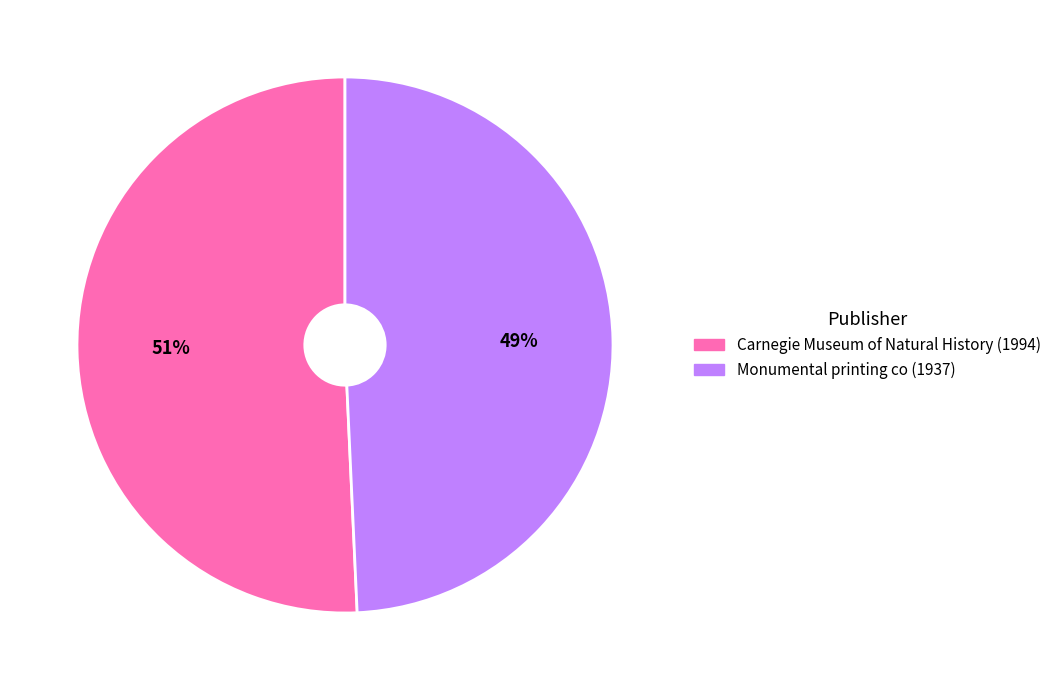

To the nearest percent, what is the combined percentage of Carnegie Museum of Natural History (1994) and Monumental printing co (1937)?

100%